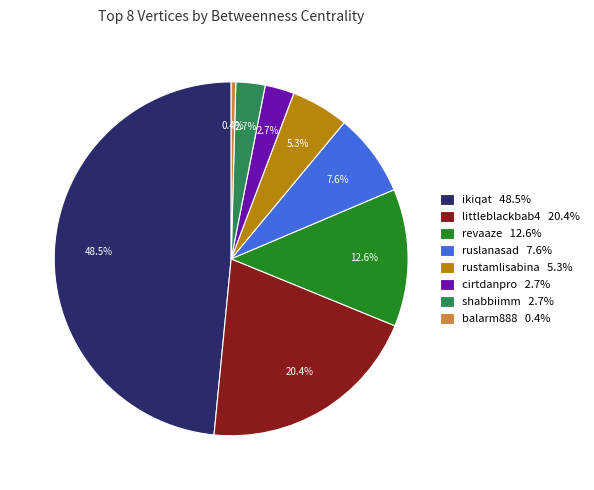

How many slices are in this pie chart?

8